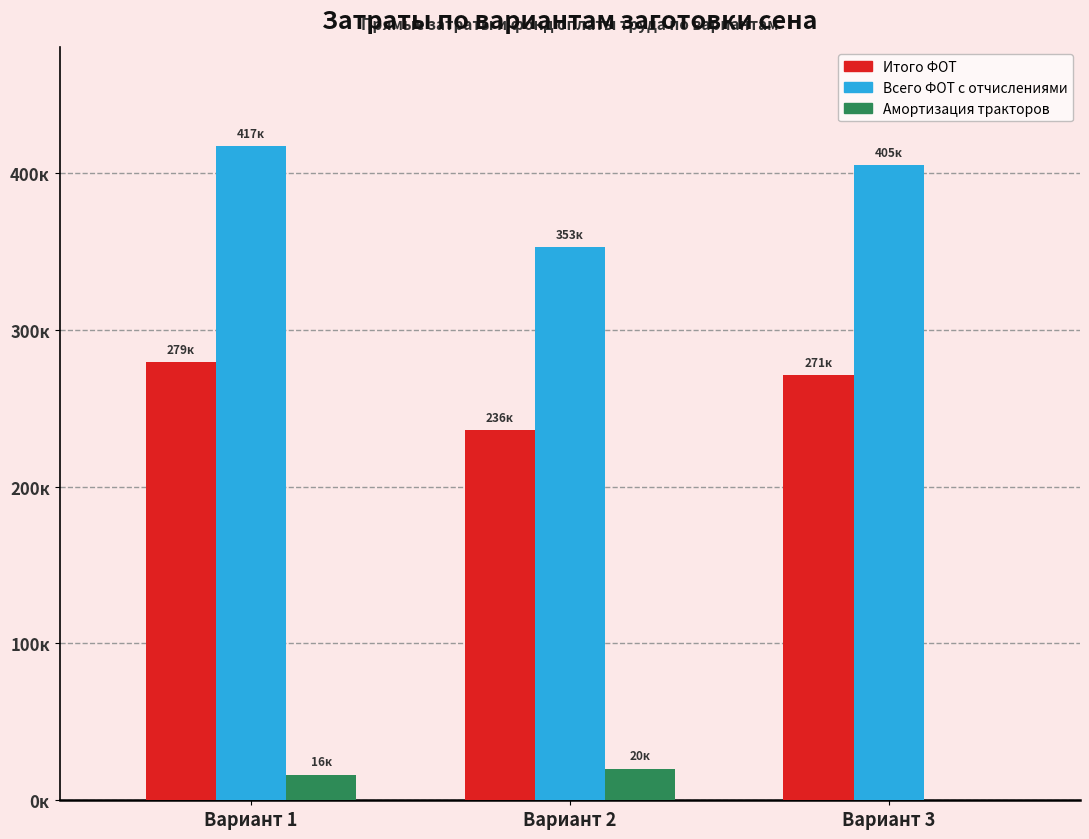

What are all the series names shown in the legend?

Итого ФОТ, Всего ФОТ с отчислениями, Амортизация тракторов